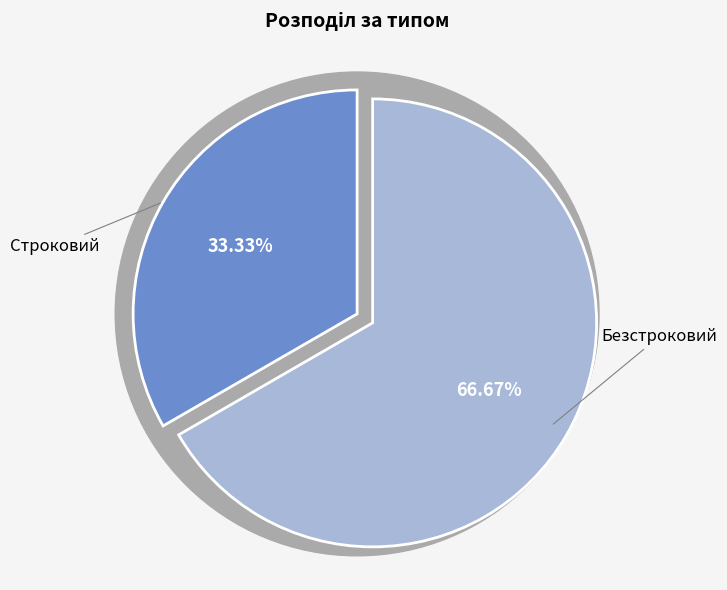

To the nearest percent, what is the average slice percentage?

50%